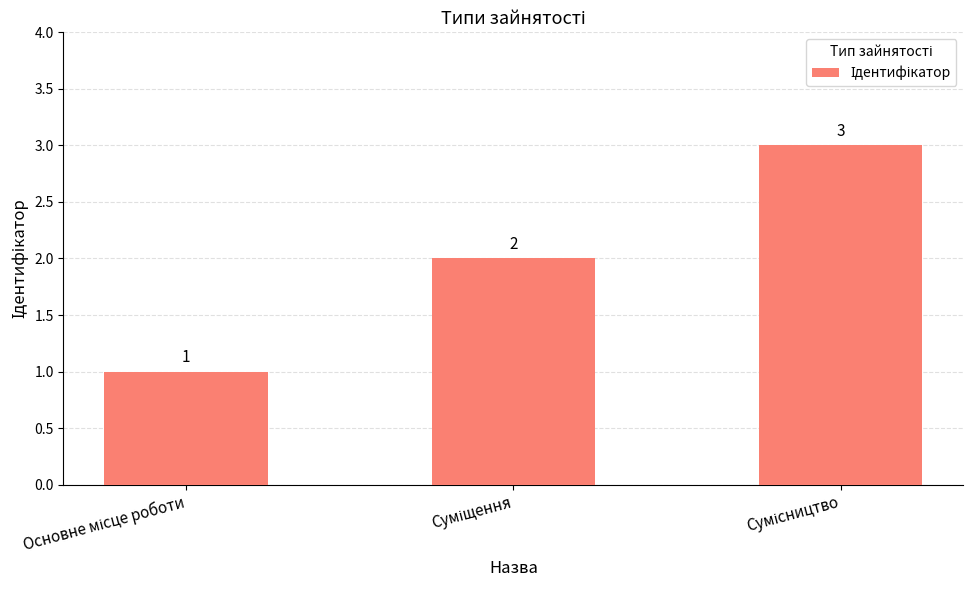

What is the value of the 3rd bar from the left?

3